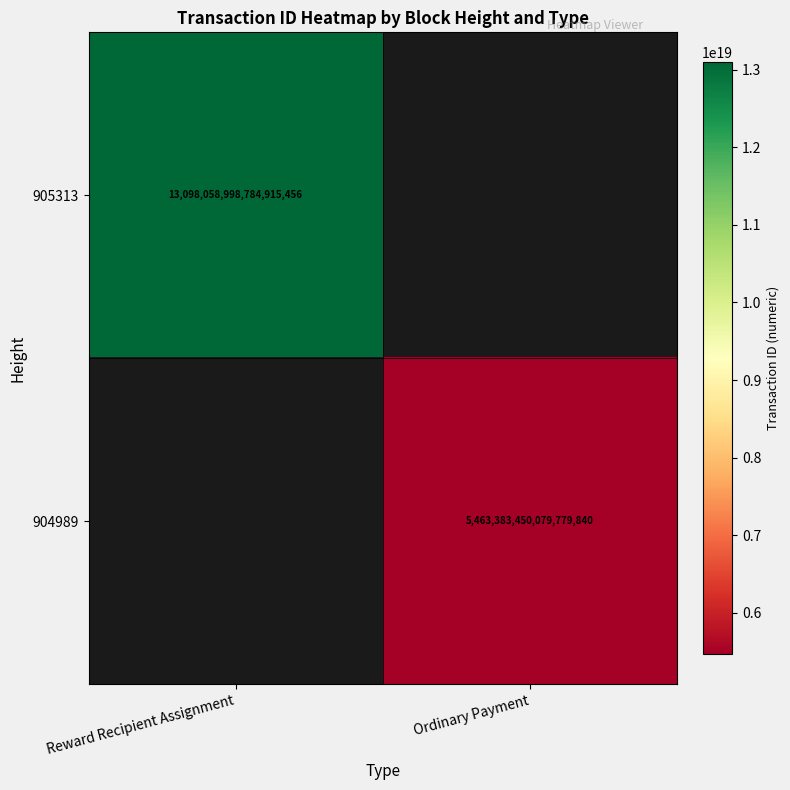

Which has a higher value, Ordinary Payment or Reward Recipient Assignment?

Reward Recipient Assignment